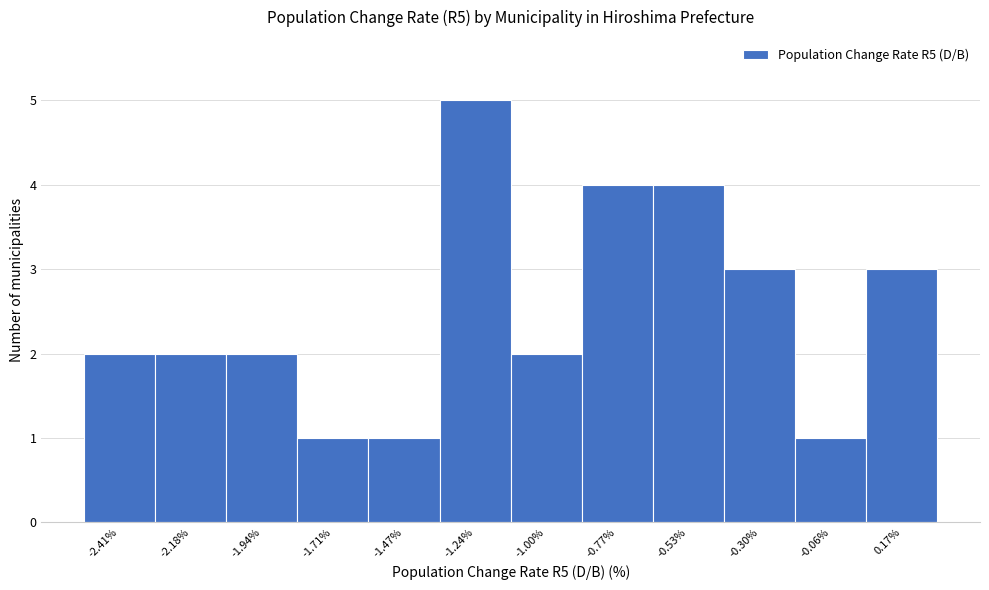

Reading left to right, transcribe all the data shown in this chart.

-2.41%=2	-2.18%=2	-1.94%=2	-1.71%=1	-1.47%=1	-1.24%=5	-1.00%=2	-0.77%=4	-0.53%=4	-0.30%=3	-0.06%=1	0.17%=3